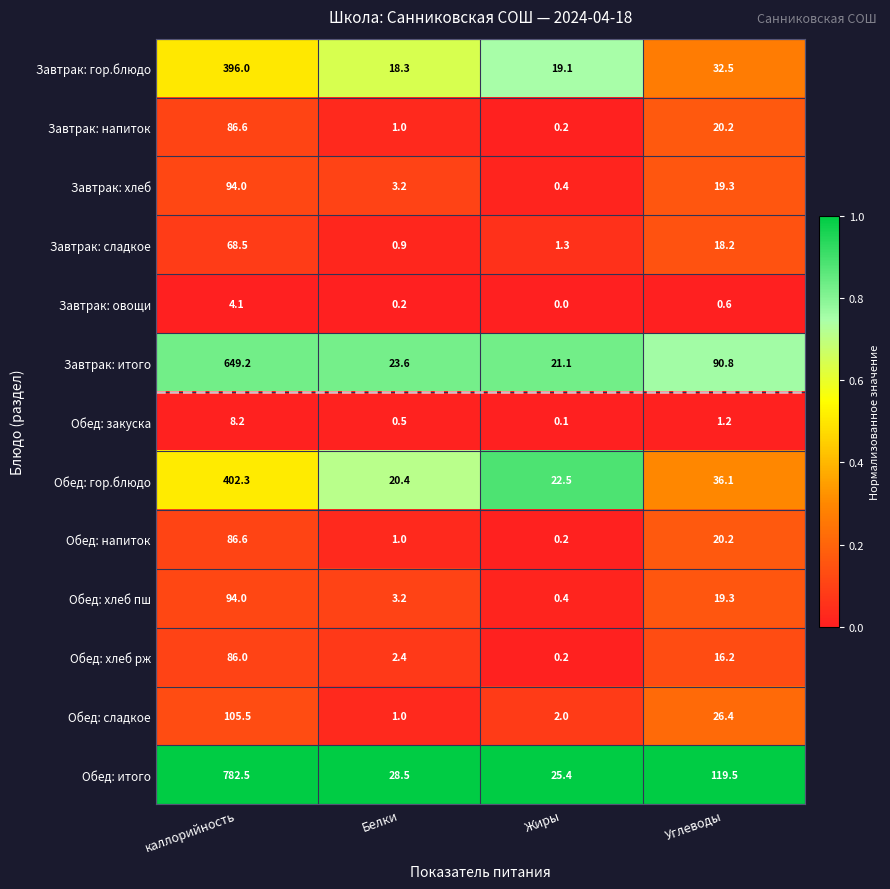

What is the difference between the second highest and second lowest values in the Обед: хлеб рж series?

13.8